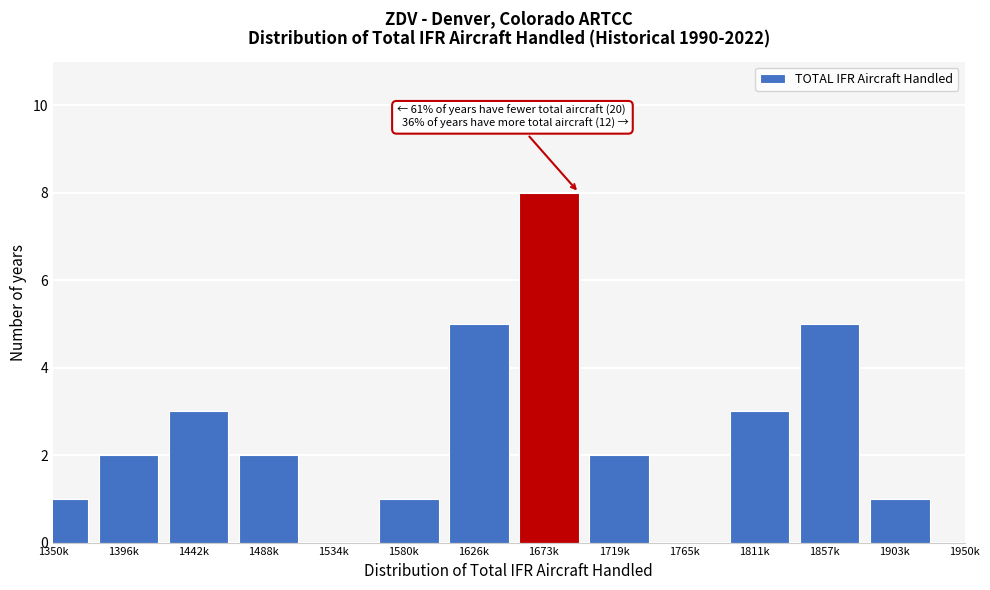

Reading left to right, what are all the values shown in this chart?

1350k=1	1396k=2	1442k=3	1488k=2	1534k=0	1580k=1	1626k=5	1673k=8	1719k=2	1765k=0	1811k=3	1857k=5	1903k=1